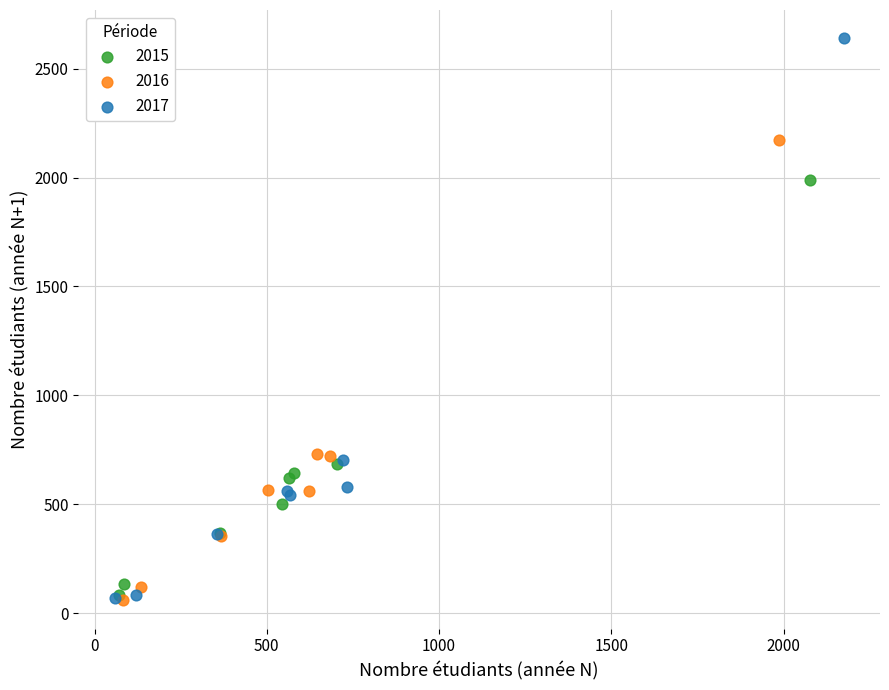

Which series reaches the maximum Y coordinate?

2017